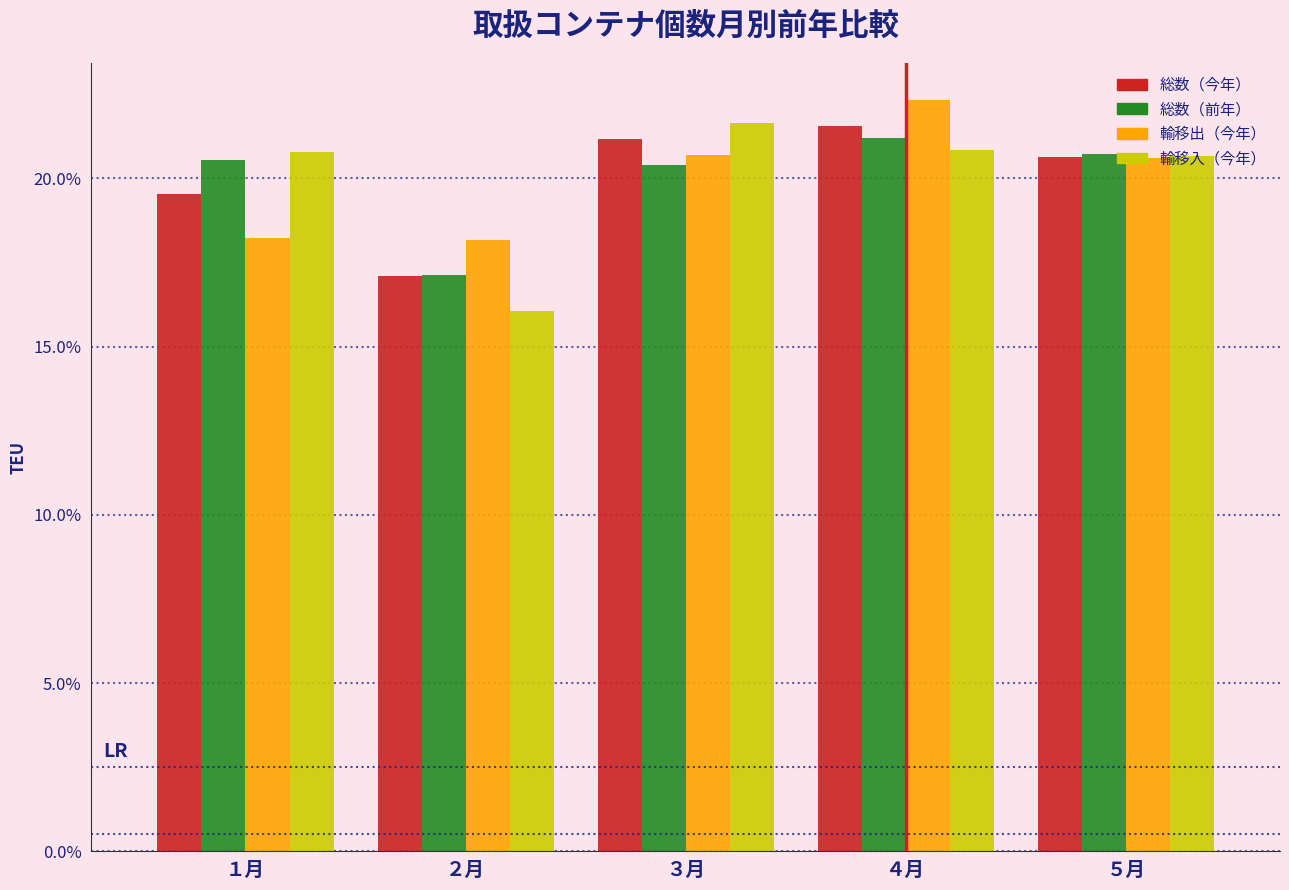

What is the average value of the 輸移出（今年） series?

20.0